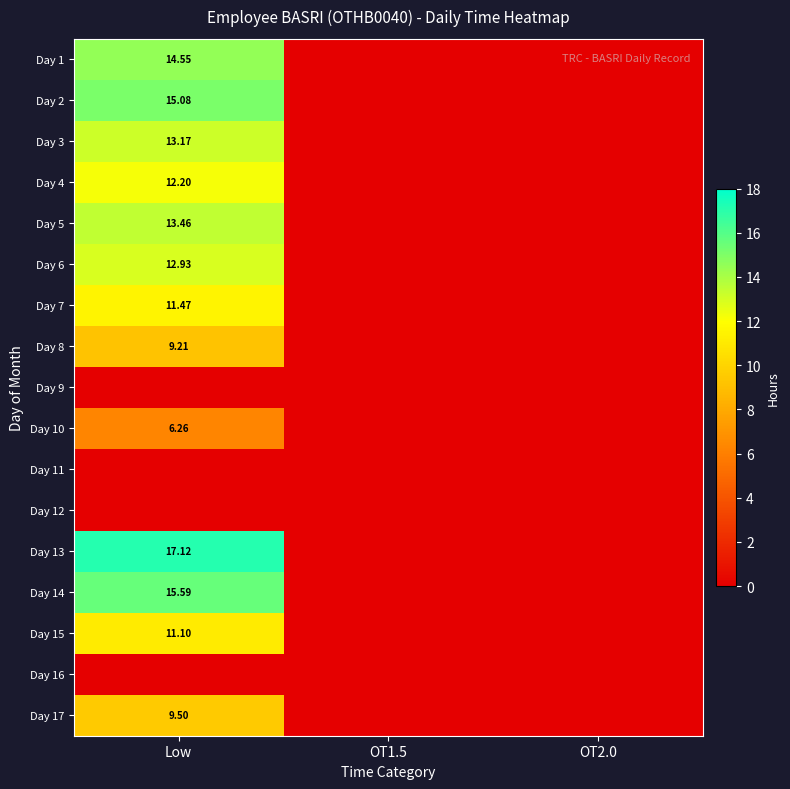

Is the value of Day 1 at Low greater than the value of Day 10 at Low?

Yes